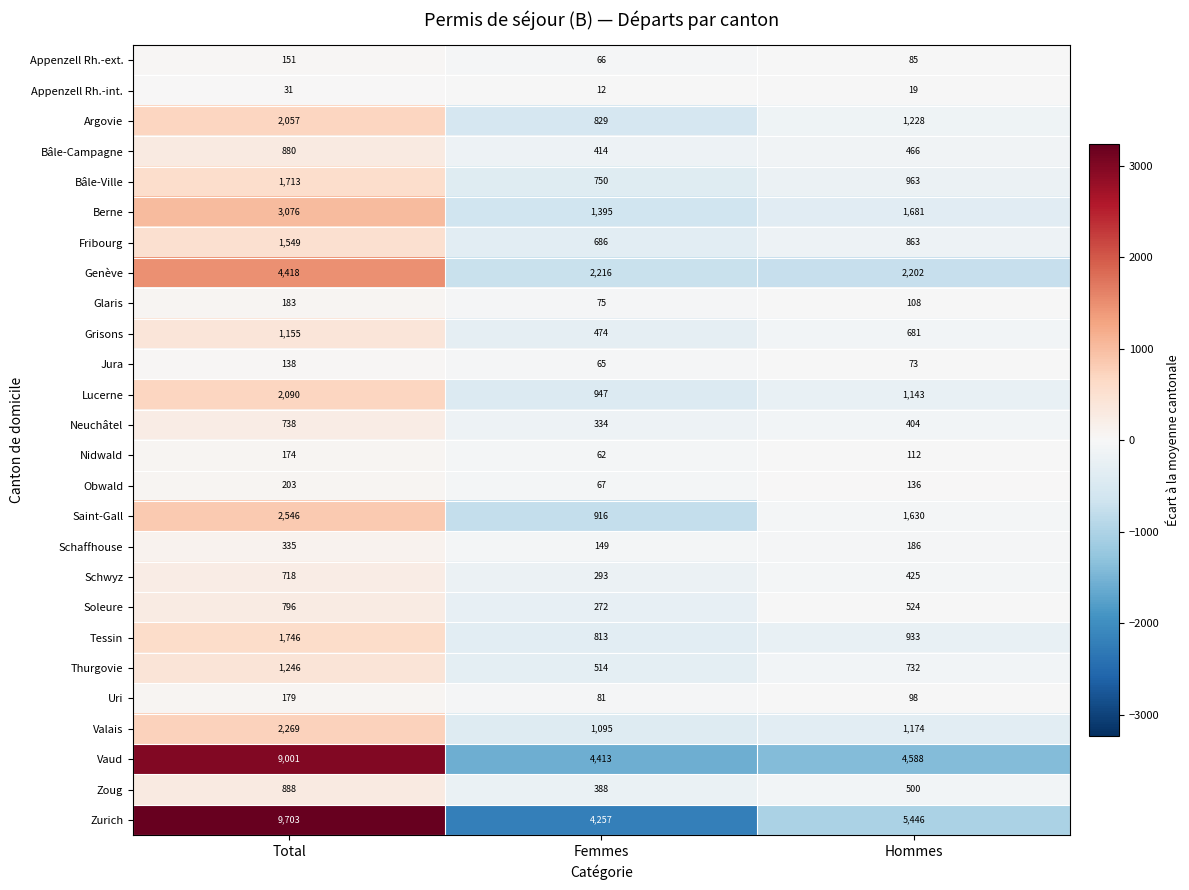

What is the spread (max minus min) of values at Total?

9672